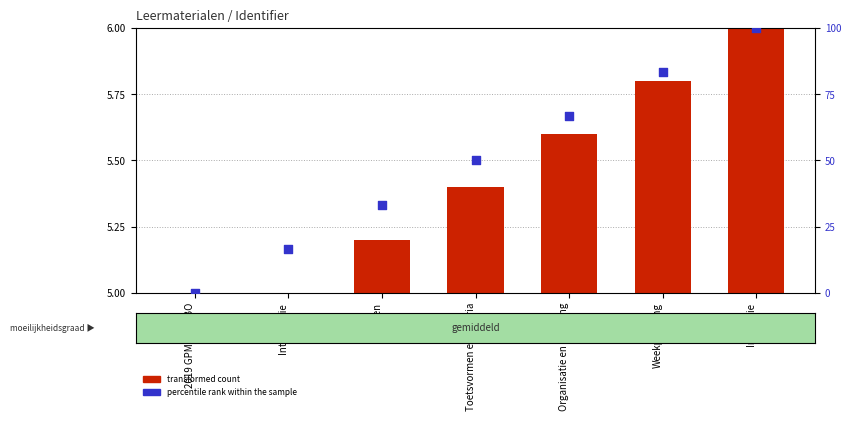

What are all the series names shown in the legend?

transformed count, percentile rank within the sample